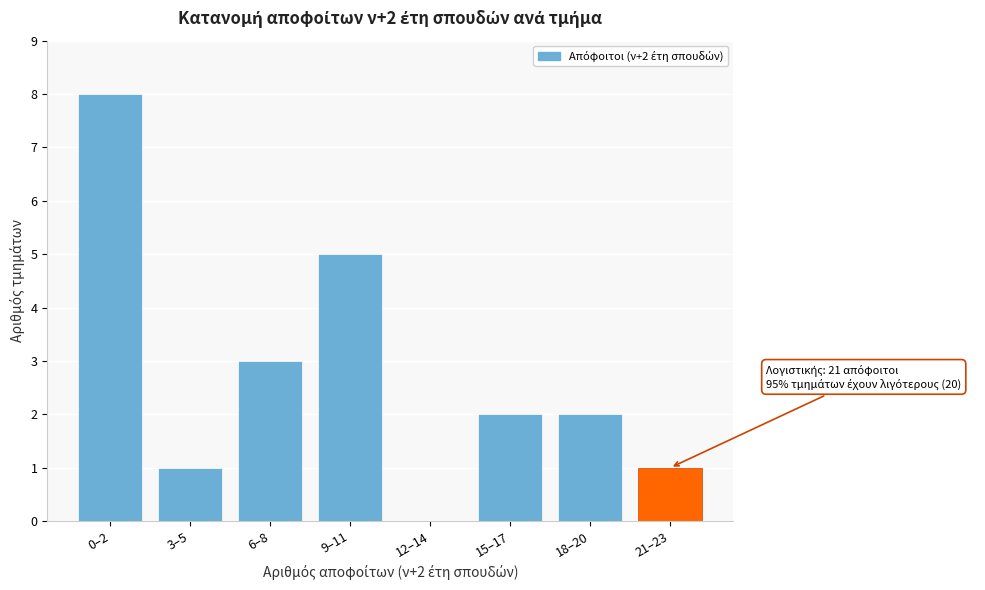

Reading left to right, transcribe all the data shown in this chart.

0–2=8	3–5=1	6–8=3	9–11=5	12–14=0	15–17=2	18–20=2	21–23=1